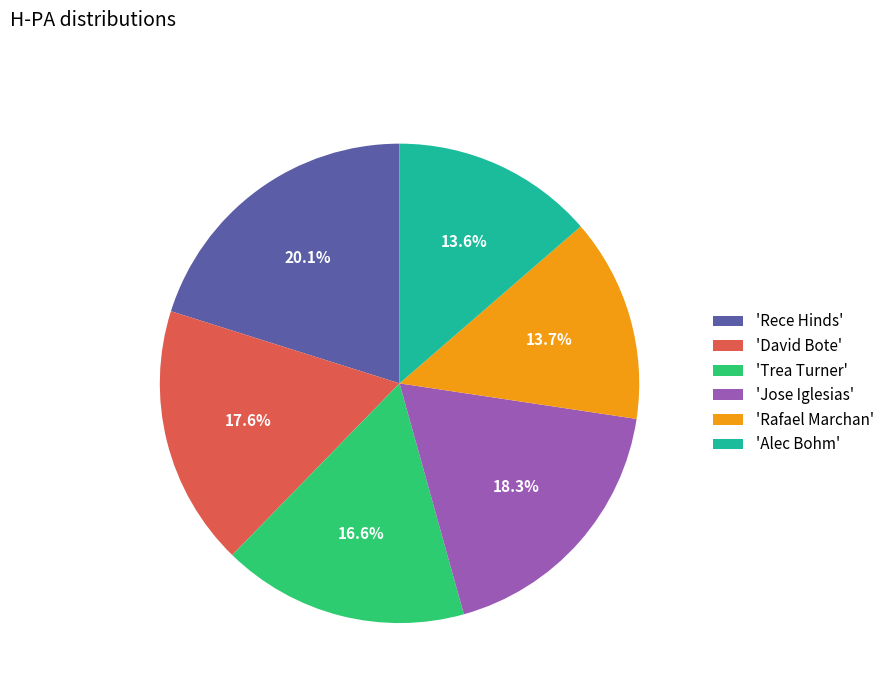

Is 'Rafael Marchan' the majority of the pie?

No